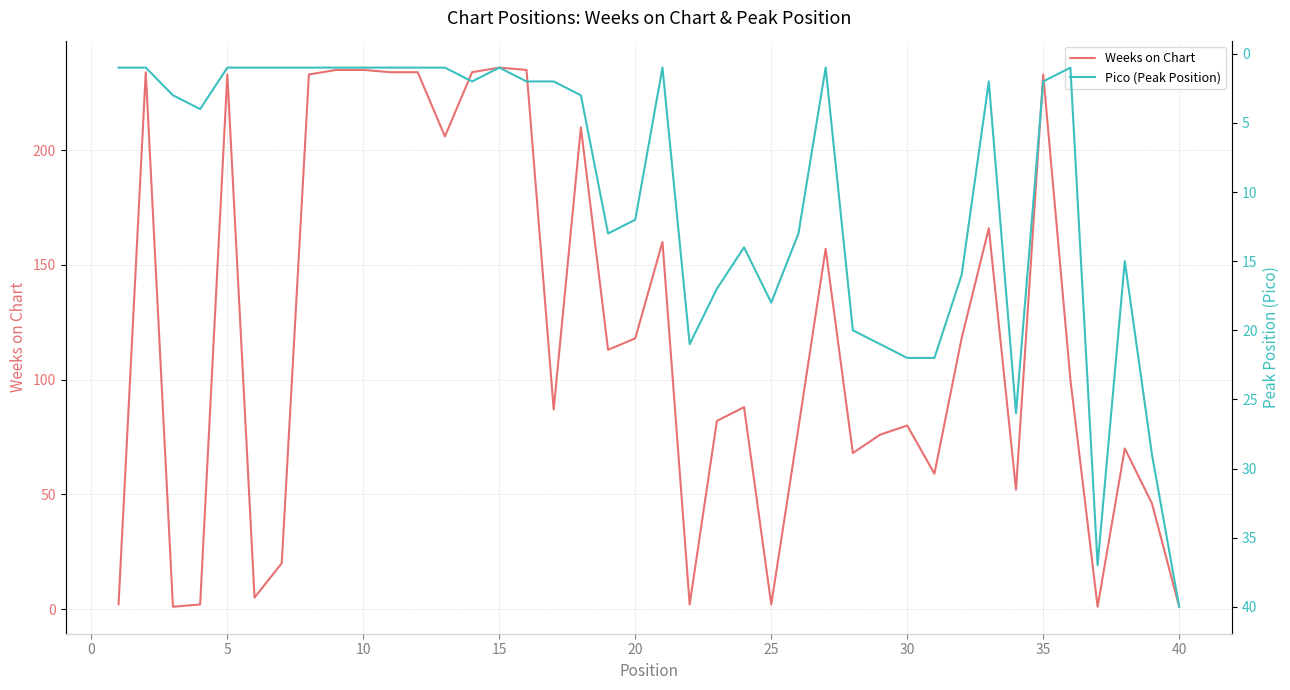

What is the minimum value shown in the chart?

1